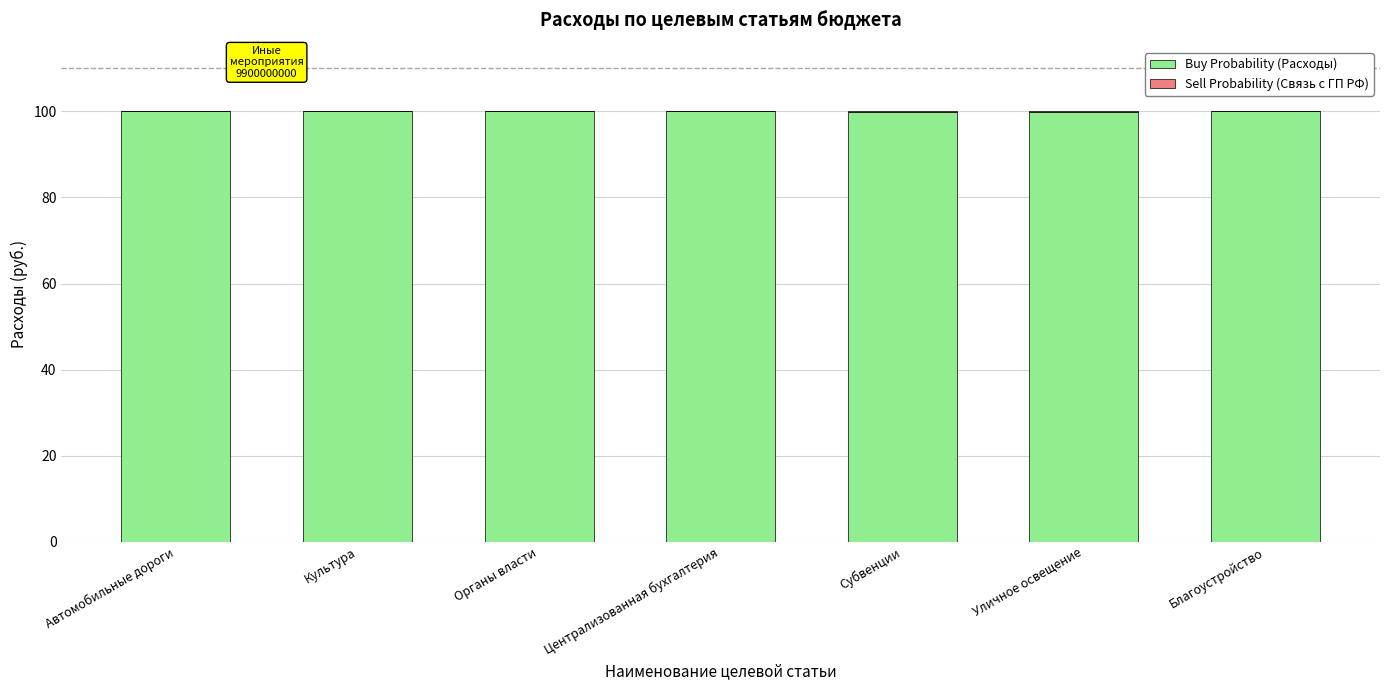

Does the chart contain stacked bars?

Yes